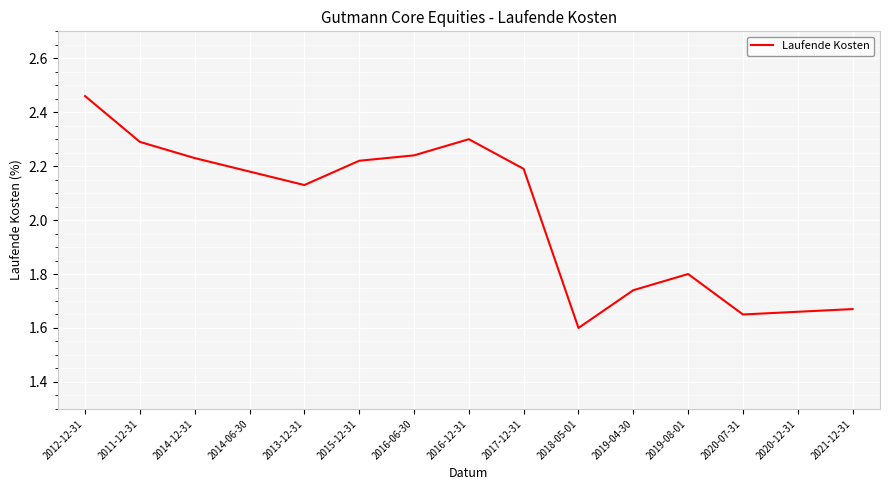

How many values are below 2?

6